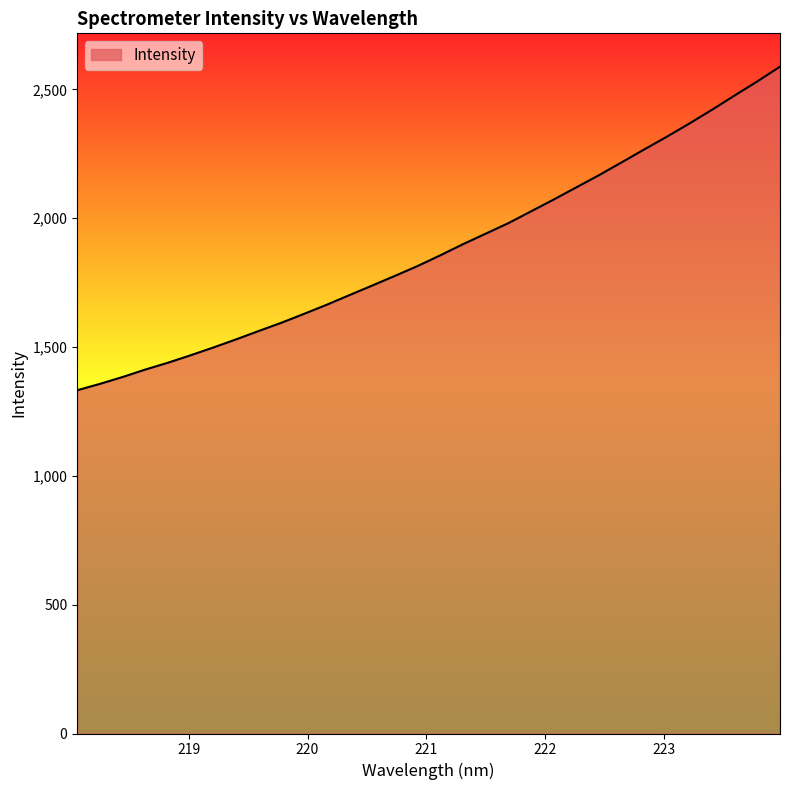

What is the greatest value displayed?

2588.4